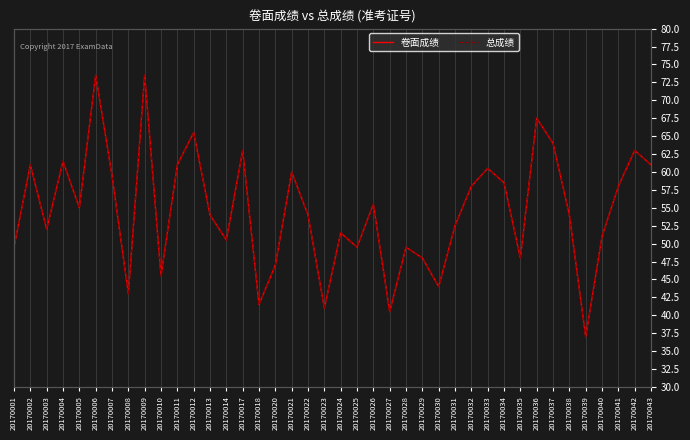

Which series changed the most between 20170001 and 20170042?

卷面成绩